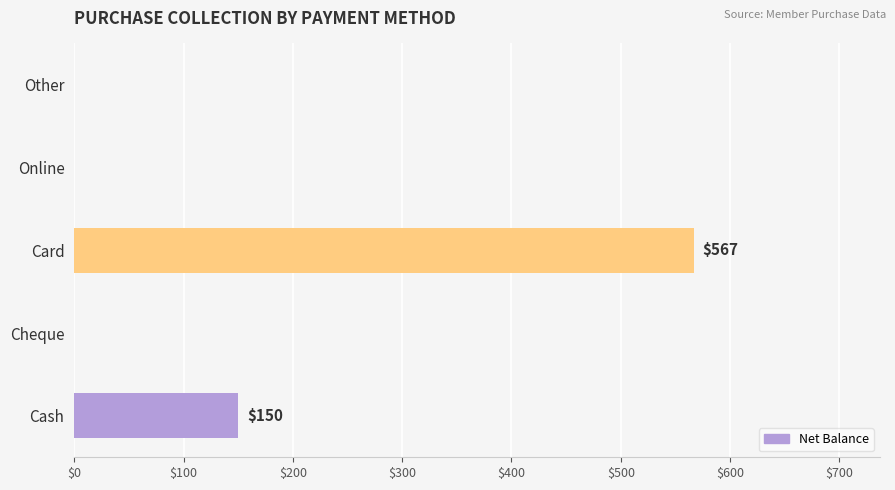

What is the sum of the values at Online and Card?

567